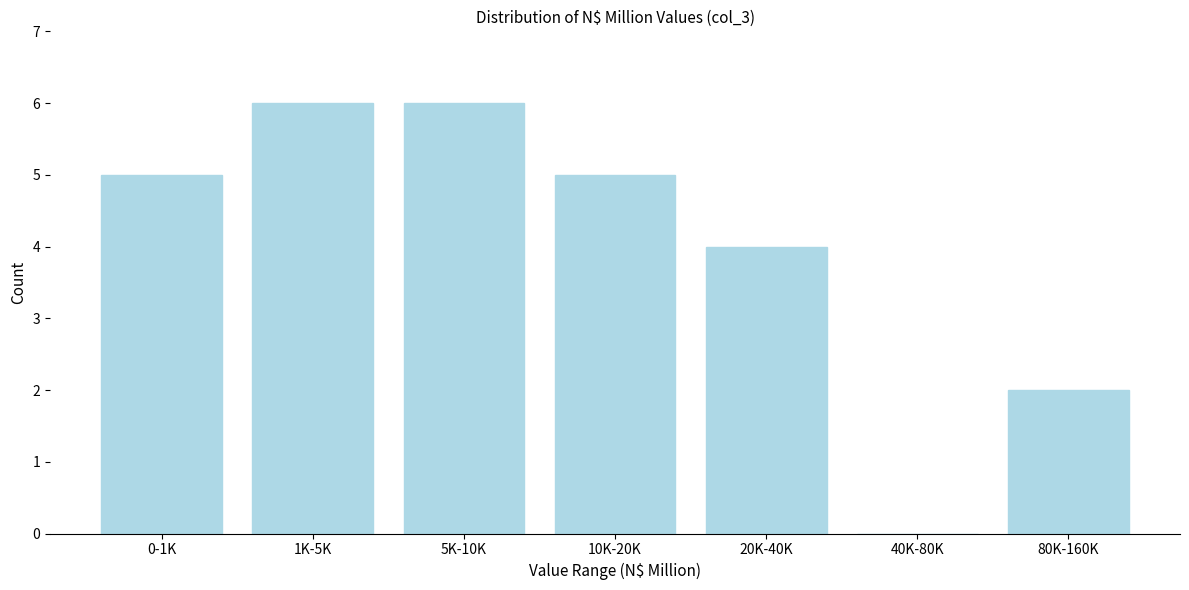

Reading right to left, extract all data points from this chart.

80K-160K=2	40K-80K=0	20K-40K=4	10K-20K=5	5K-10K=6	1K-5K=6	0-1K=5